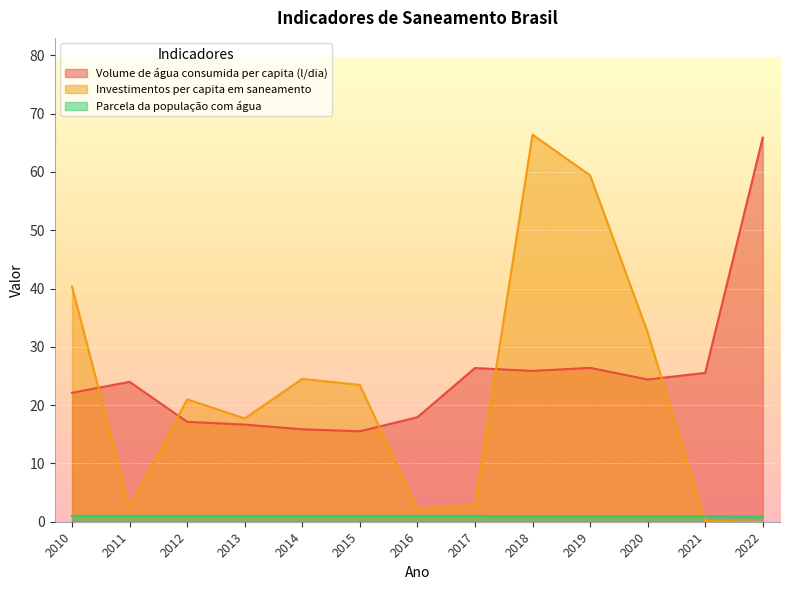

What value does the Investimentos per capita em saneamento series have at 2012?

21.0